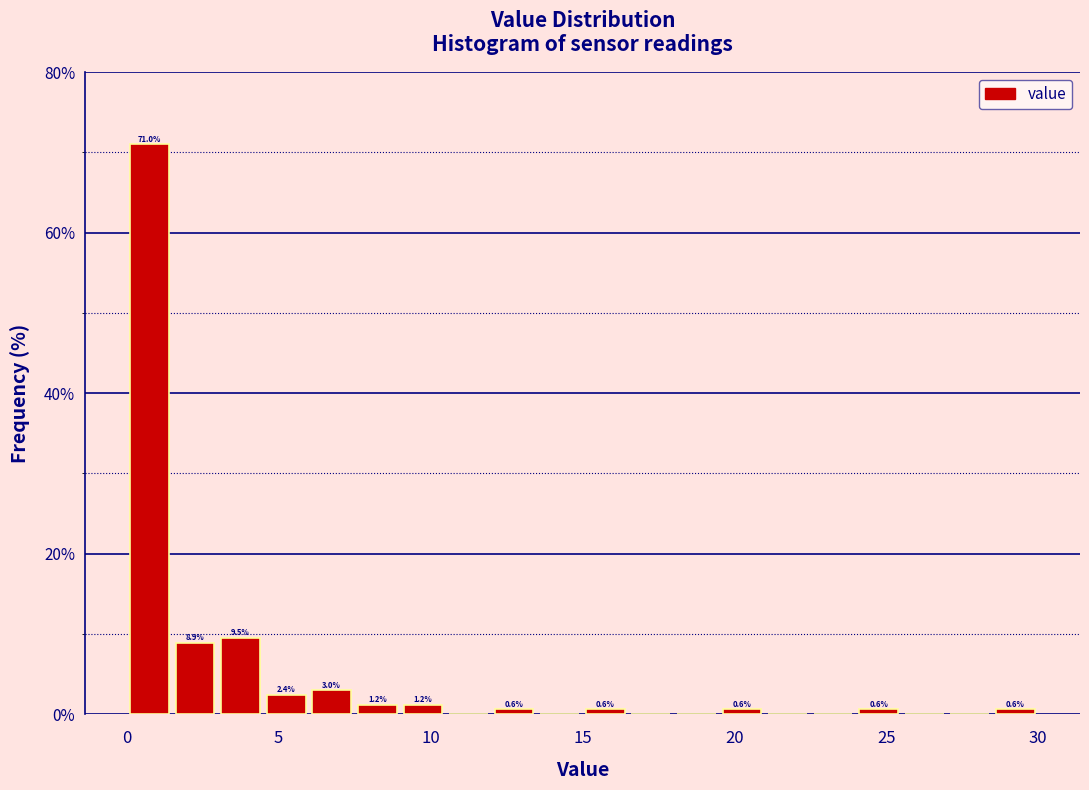

Read against the x-axis, roughly where is the centre of the tallest bar?

1.0